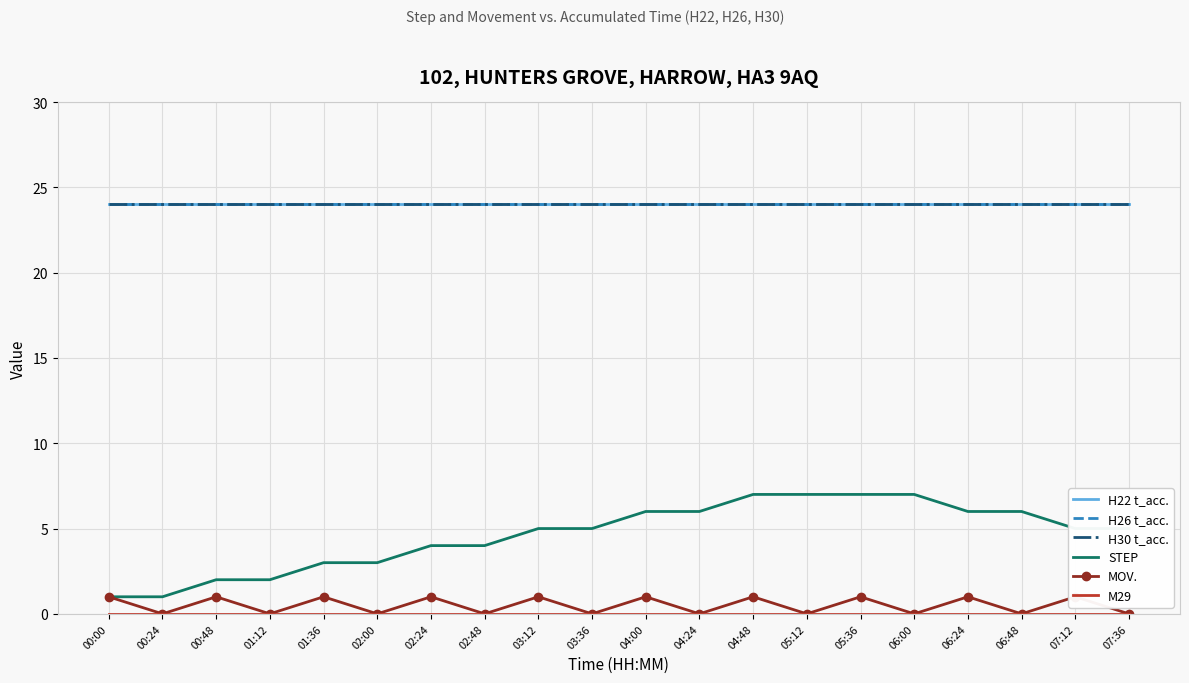

Which category has the lowest value in the MOV. series?

00:24